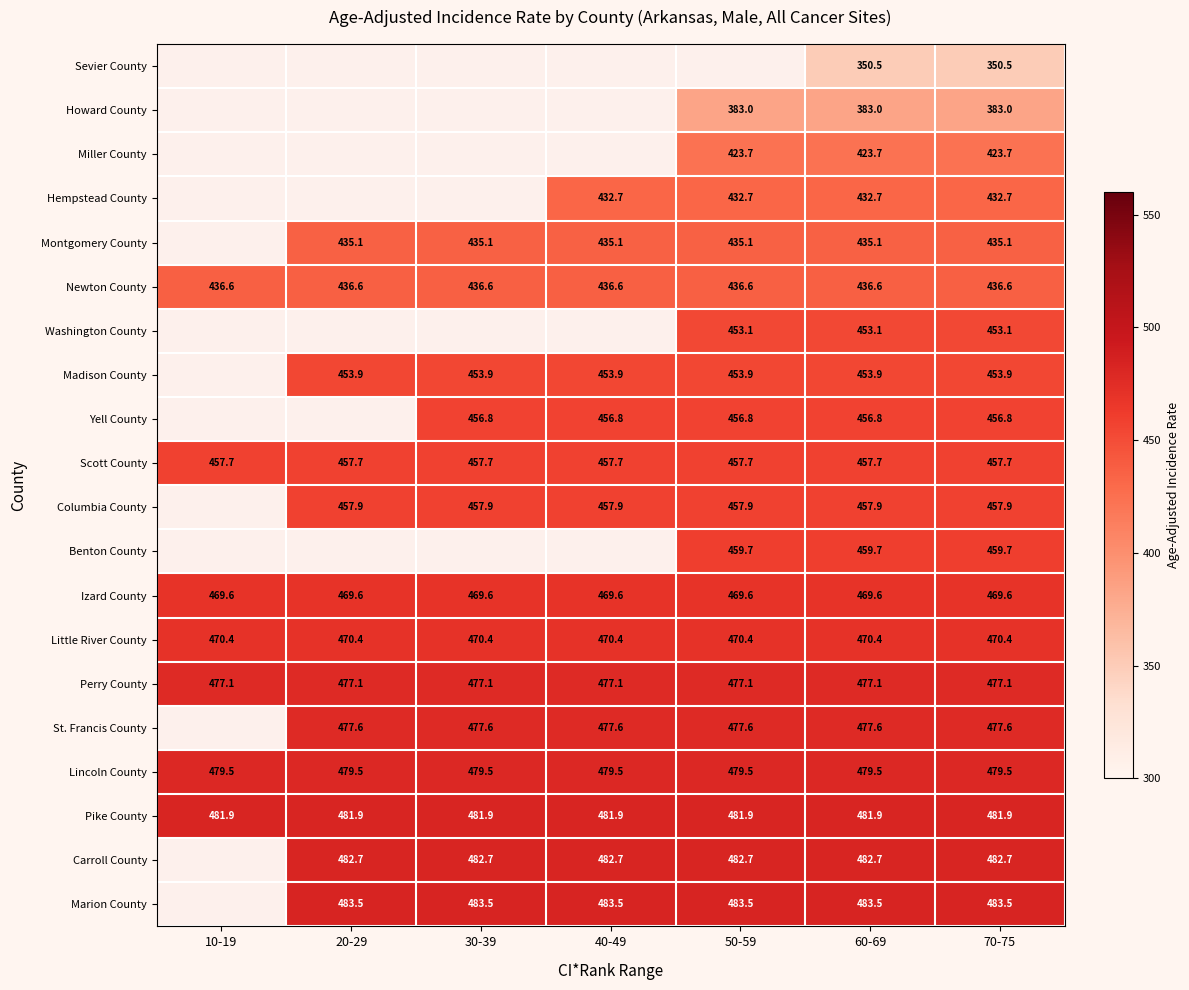

At 70-75, list the series in order from smallest to largest.

Sevier County, Howard County, Miller County, Hempstead County, Montgomery County, Newton County, Washington County, Madison County, Yell County, Scott County, Columbia County, Benton County, Izard County, Little River County, Perry County, St. Francis County, Lincoln County, Pike County, Carroll County, Marion County